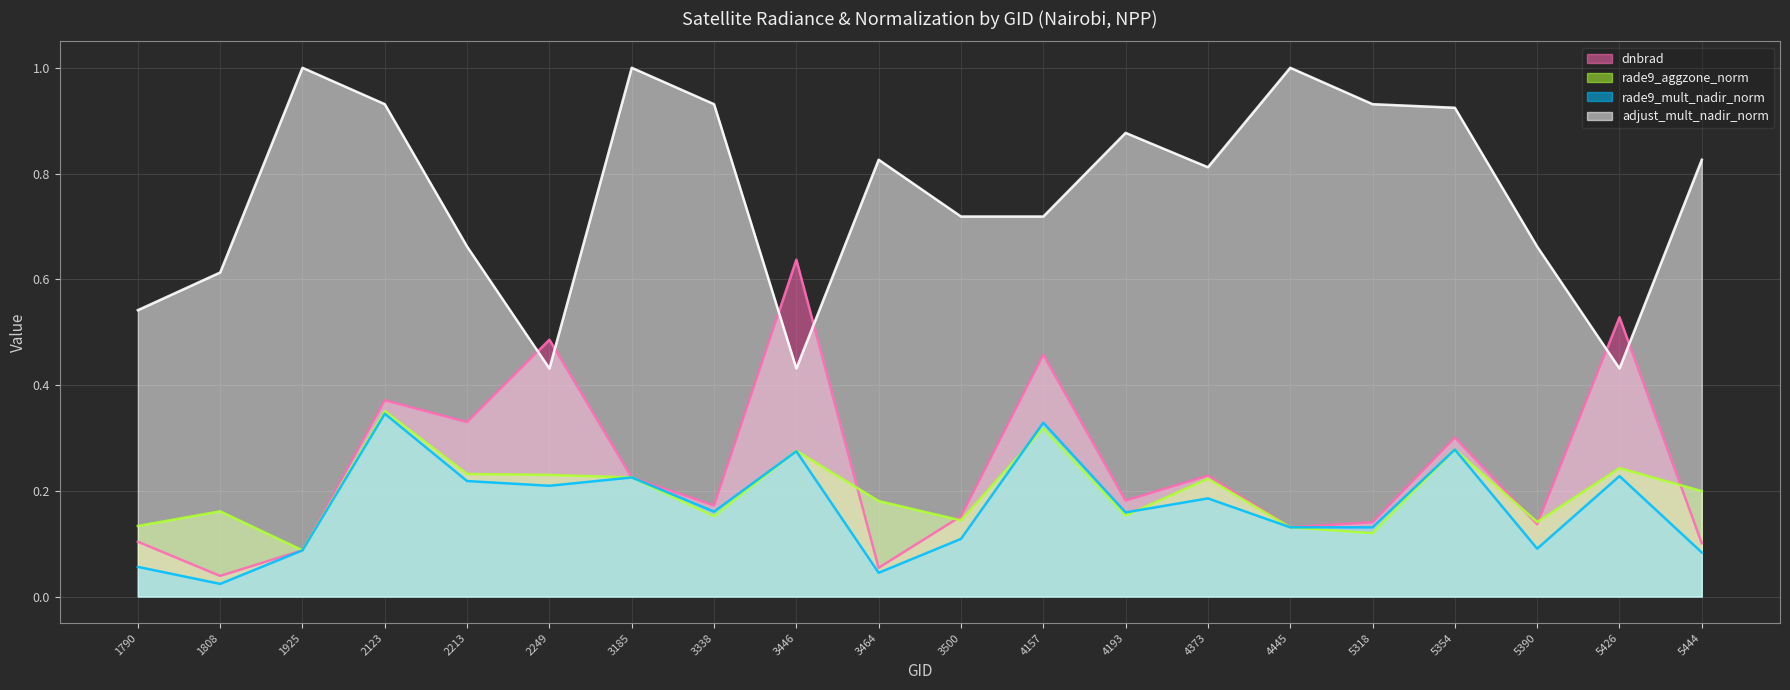

The value of rade9_aggzone_norm (line) at 5354 is 0.1. True or false?

False